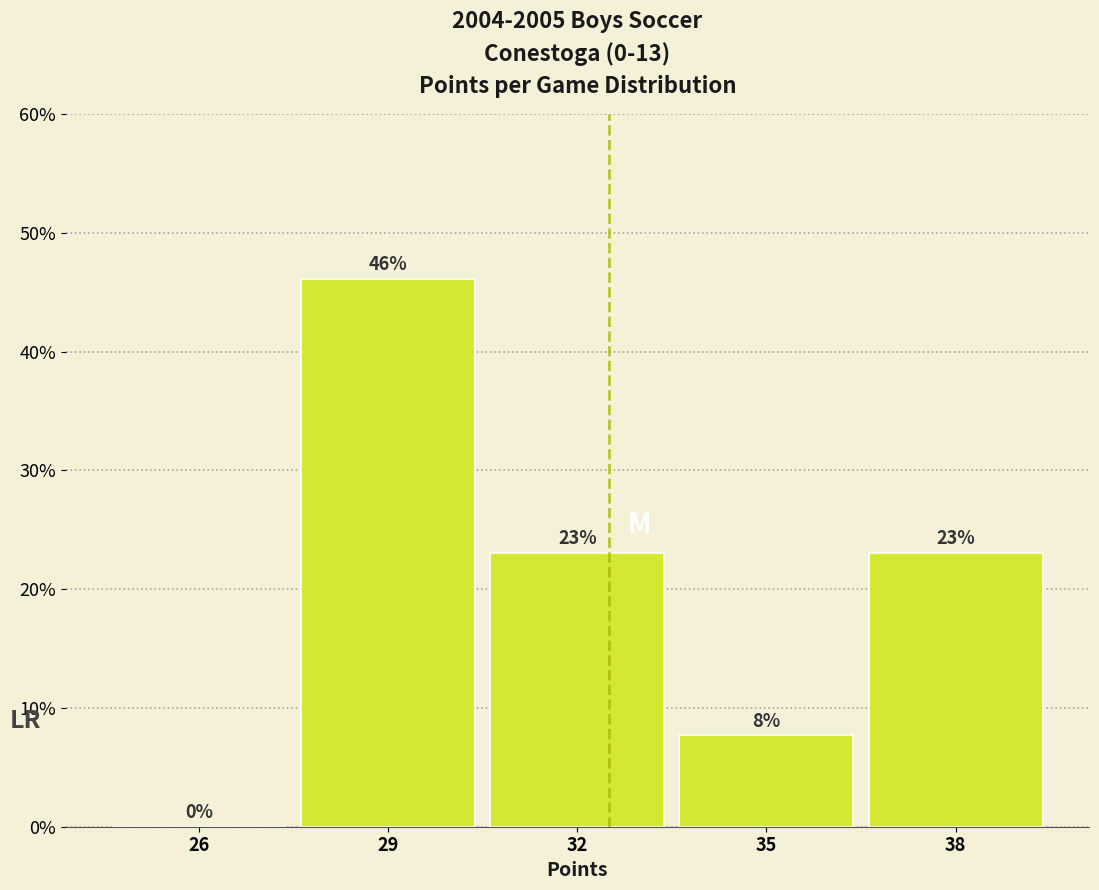

At which category does the chart reach its peak across all series?

29